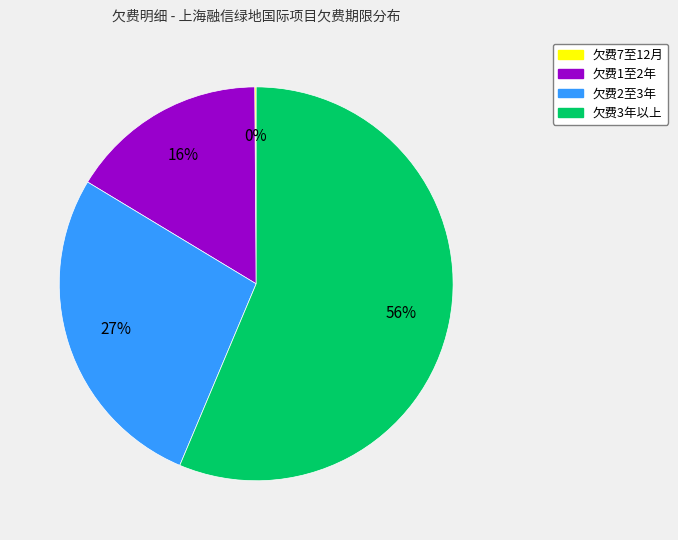

Does any single category account for the majority?

Yes